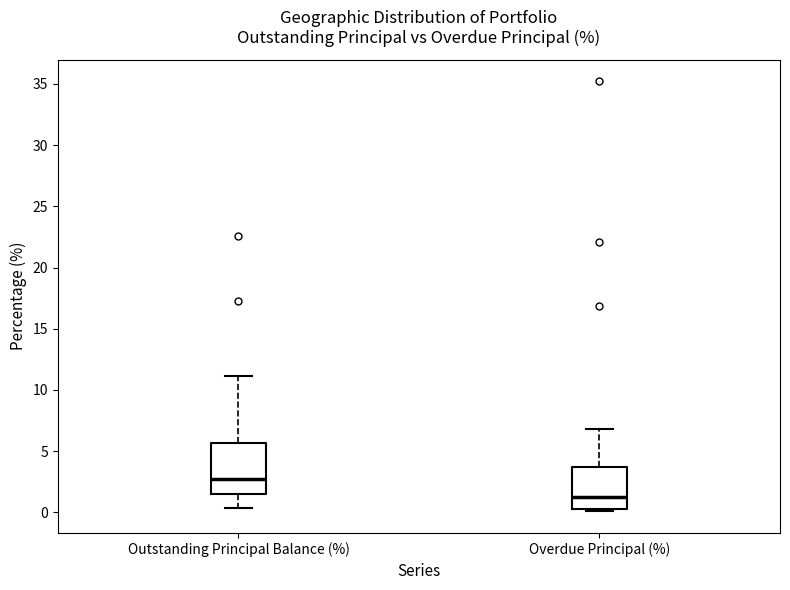

Which box has the lowest median line?

Overdue Principal (%)